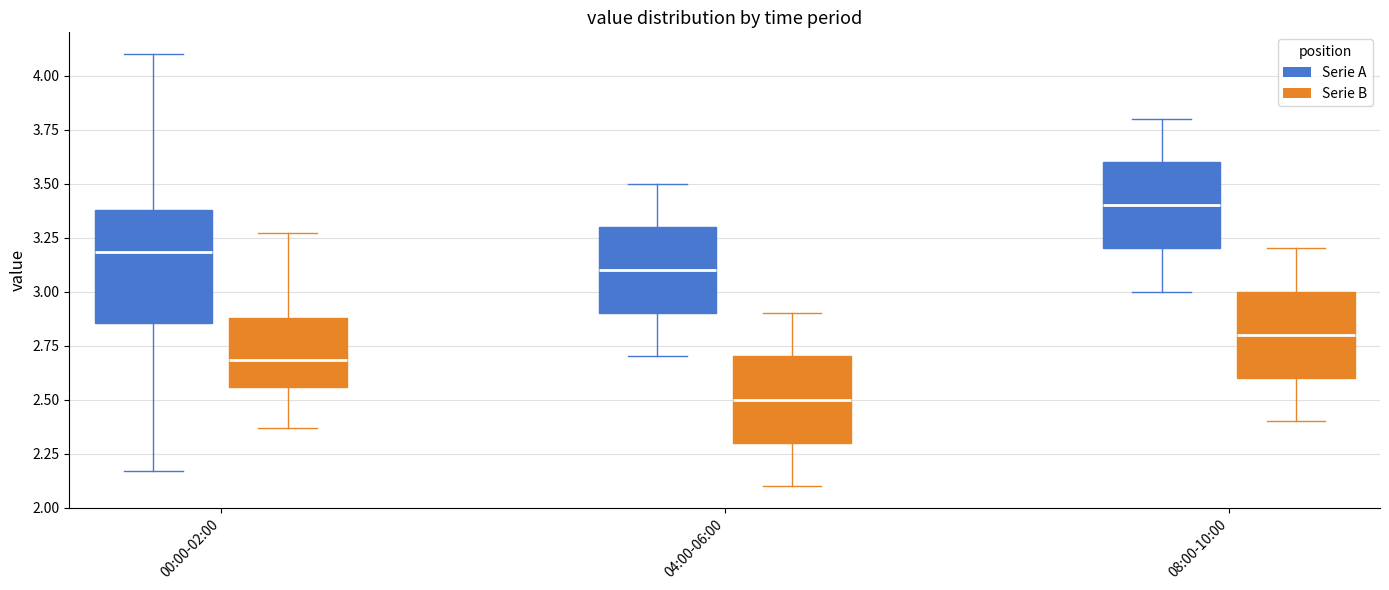

Where is the upper edge of the box for 00:00-02:00 (Serie B) on the y-axis? The values are not printed on the chart, so give them approximately, as read against the axis.

2.90